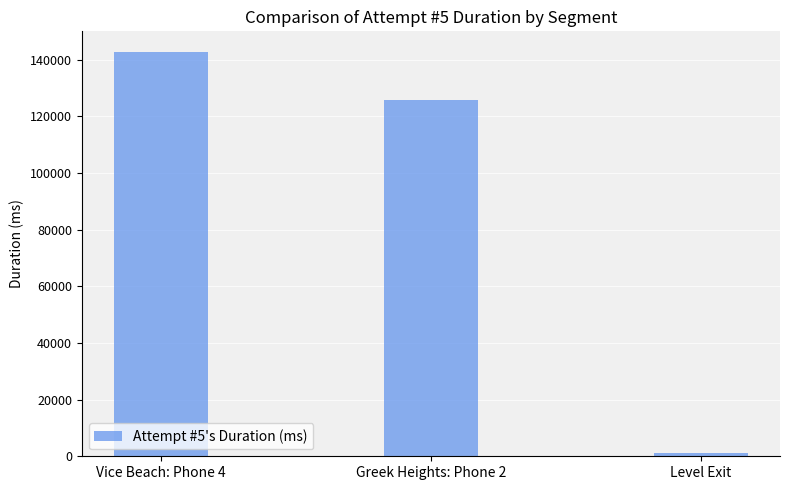

True or false: the data shows 1048 at Level Exit.

True